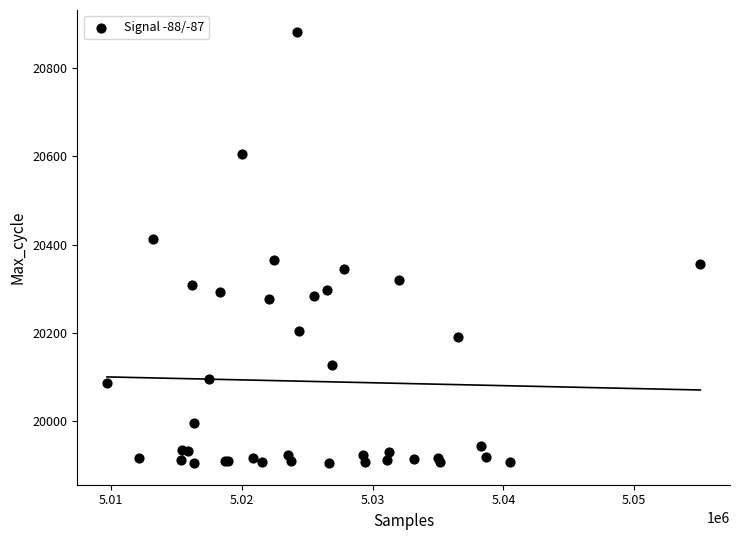

What Y value in the scatter plot is closest to 20394?

20412